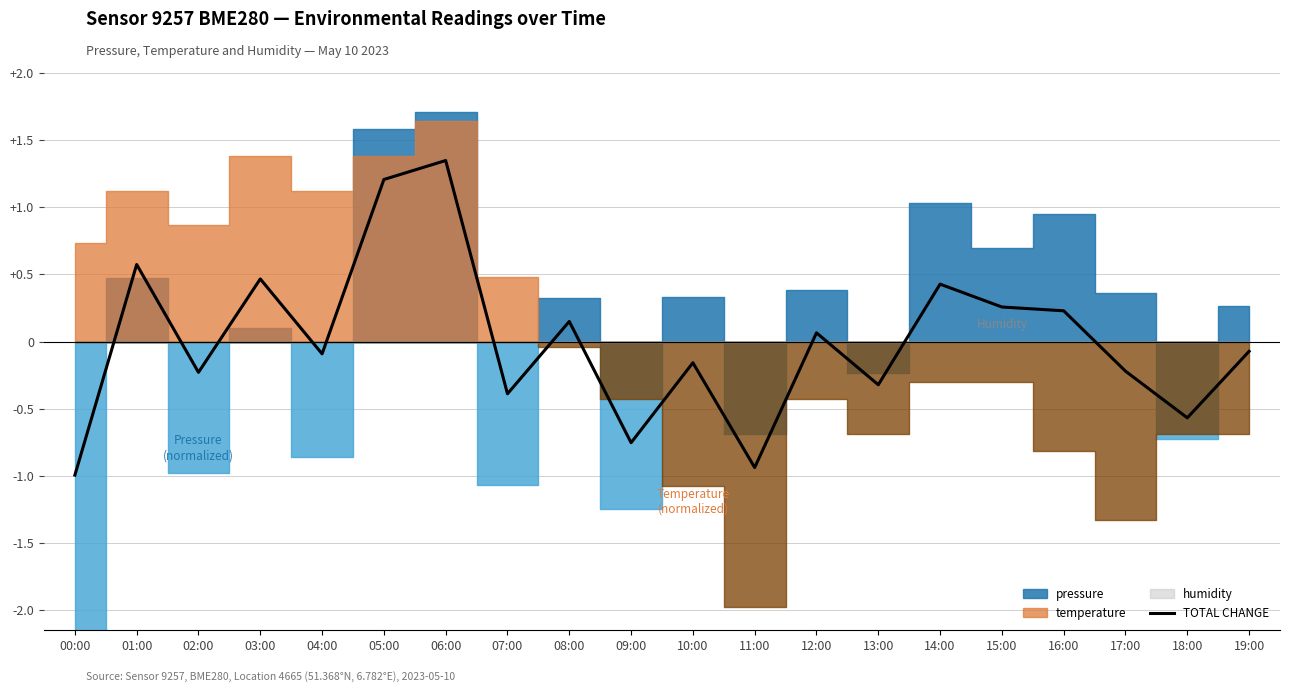

List the labels in order of value, smallest first.

00:00, 11:00, 09:00, 18:00, 07:00, 13:00, 02:00, 17:00, 10:00, 04:00, 19:00, 12:00, 08:00, 16:00, 15:00, 14:00, 03:00, 01:00, 05:00, 06:00